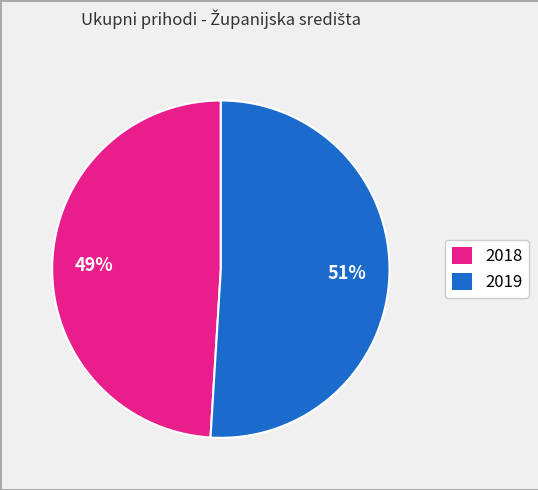

To the nearest percent, what is the difference between the largest and smallest slice percentages?

2%